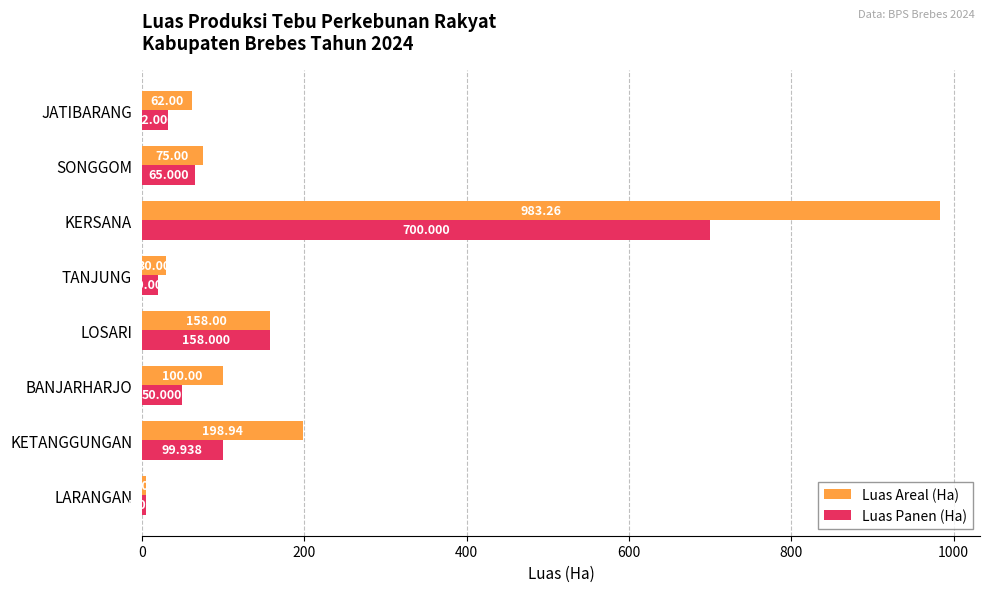

At which label is Luas Panen (Ha) closest to 352?

LOSARI